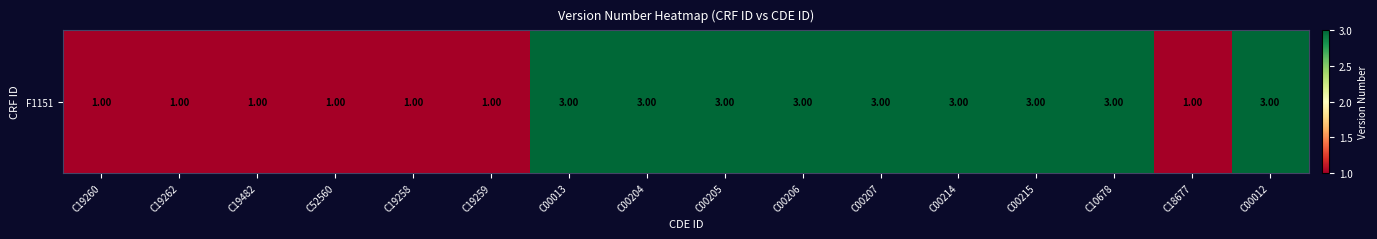

Reading right to left, extract all data points from this chart.

C00012=3	C18677=1	C10678=3	C00215=3	C00214=3	C00207=3	C00206=3	C00205=3	C00204=3	C00013=3	C19259=1	C19258=1	C52560=1	C19482=1	C19262=1	C19260=1